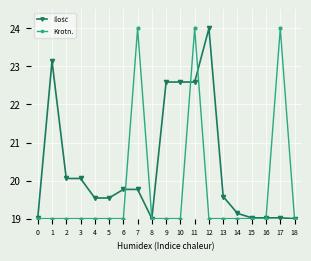

Does the chart display data point markers on the line(s)?

Yes